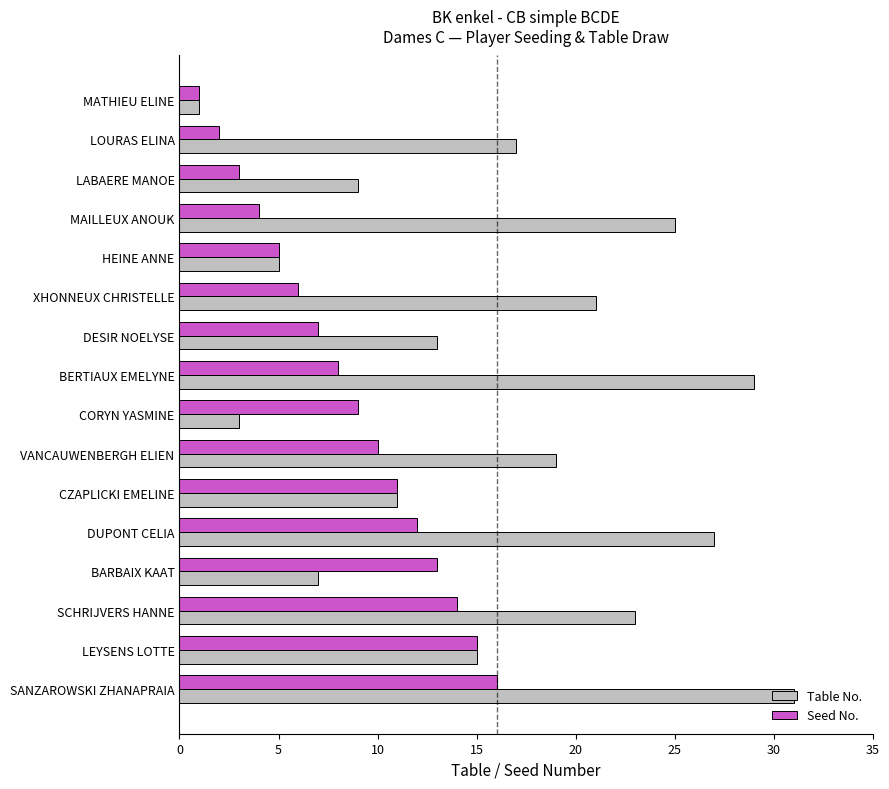

What is the difference between the maximum and minimum values in the Table No. series?

30